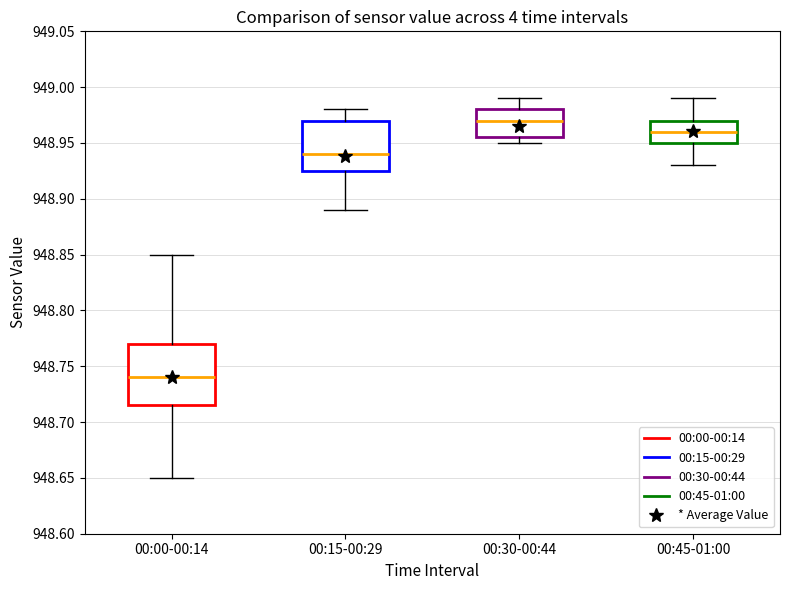

Which box is the tallest, from its lower edge to its upper edge?

00:00-00:14